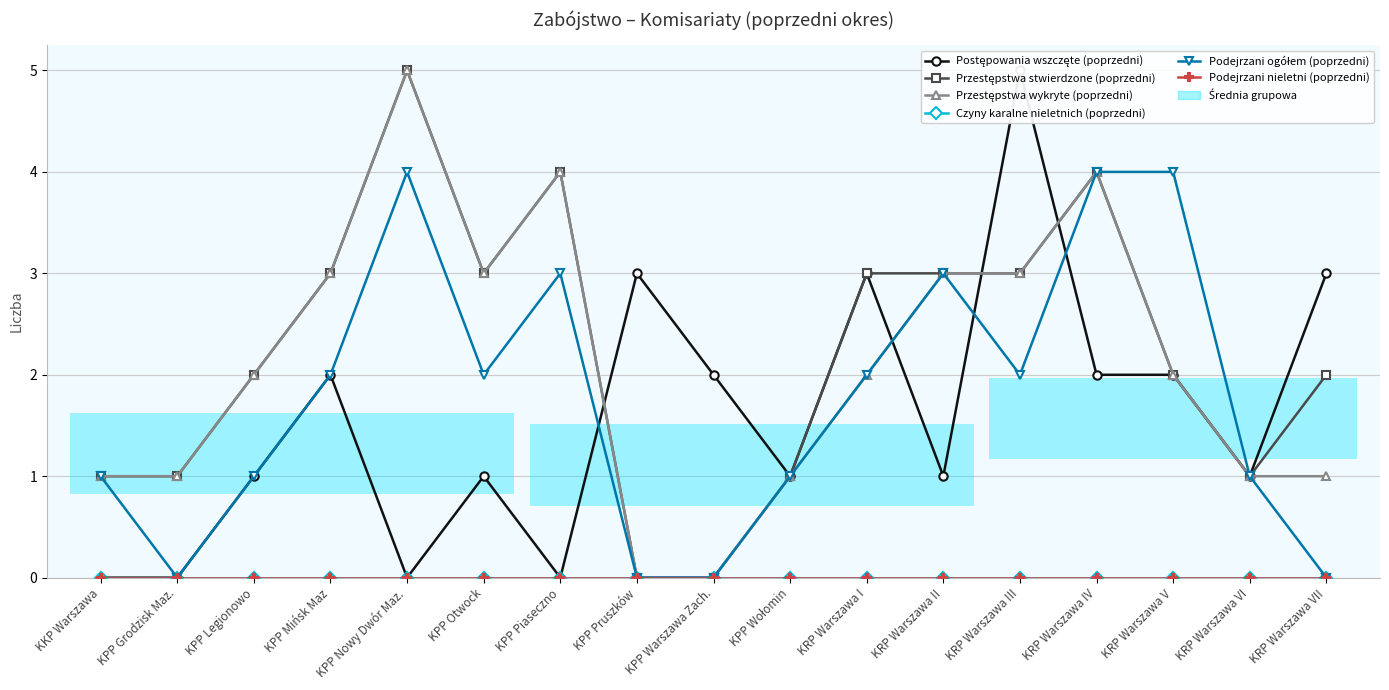

Count the Przestępstwa wykryte (poprzedni) values in the range 1 to 3.

12